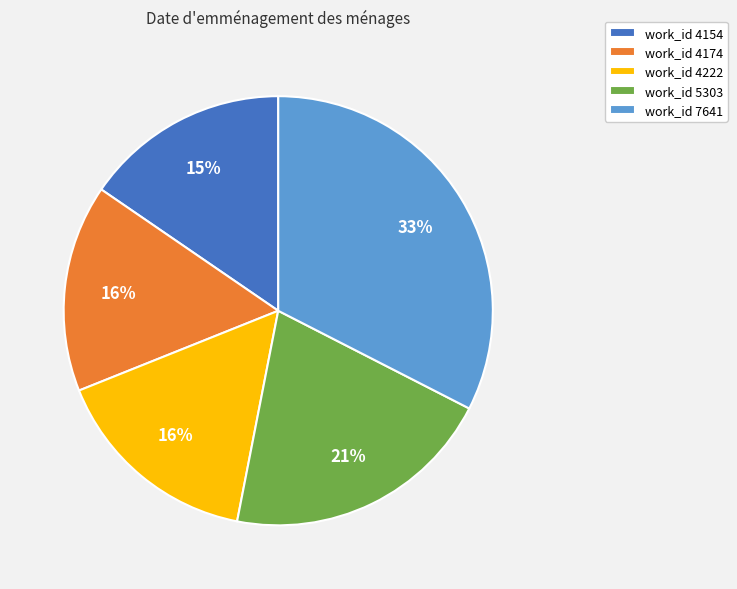

What is the ratio of the value at work_id 4222 to the value at work_id 5303?

0.8